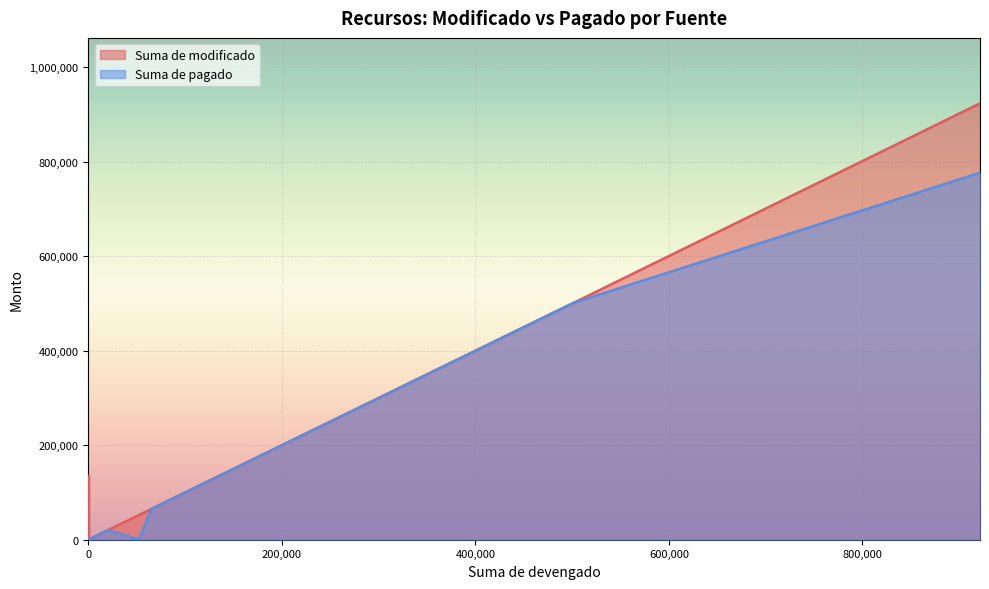

At which category does Suma de modificado reach its first local peak?

1